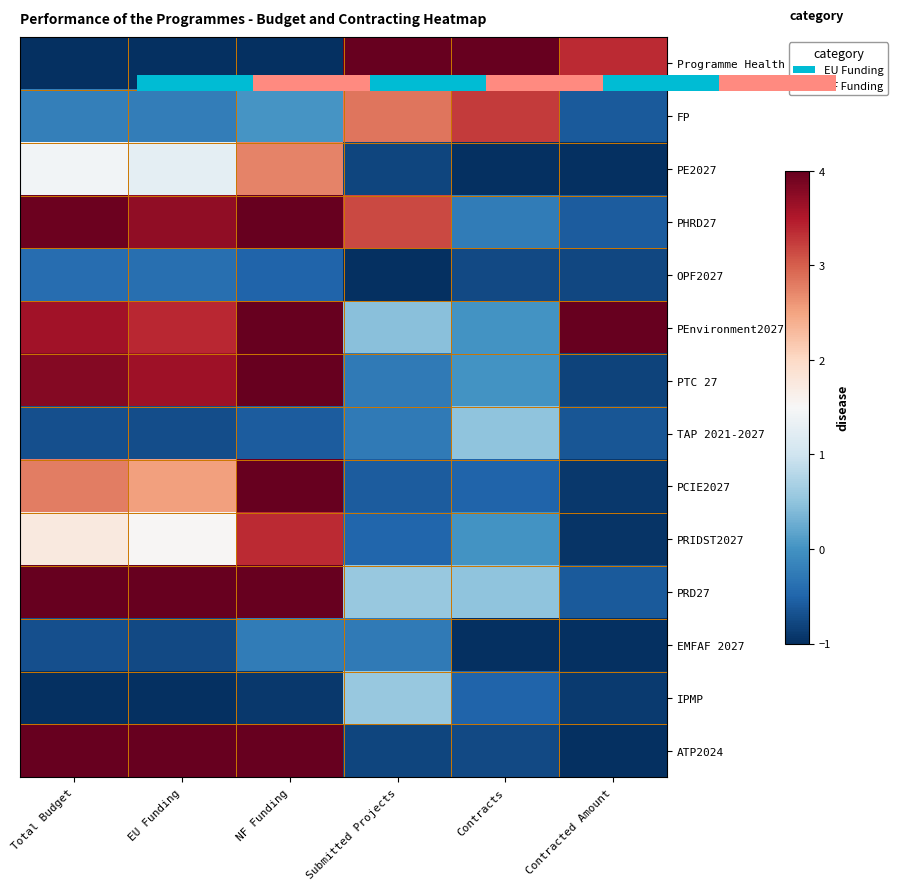

How many distinct data groups are displayed?

14